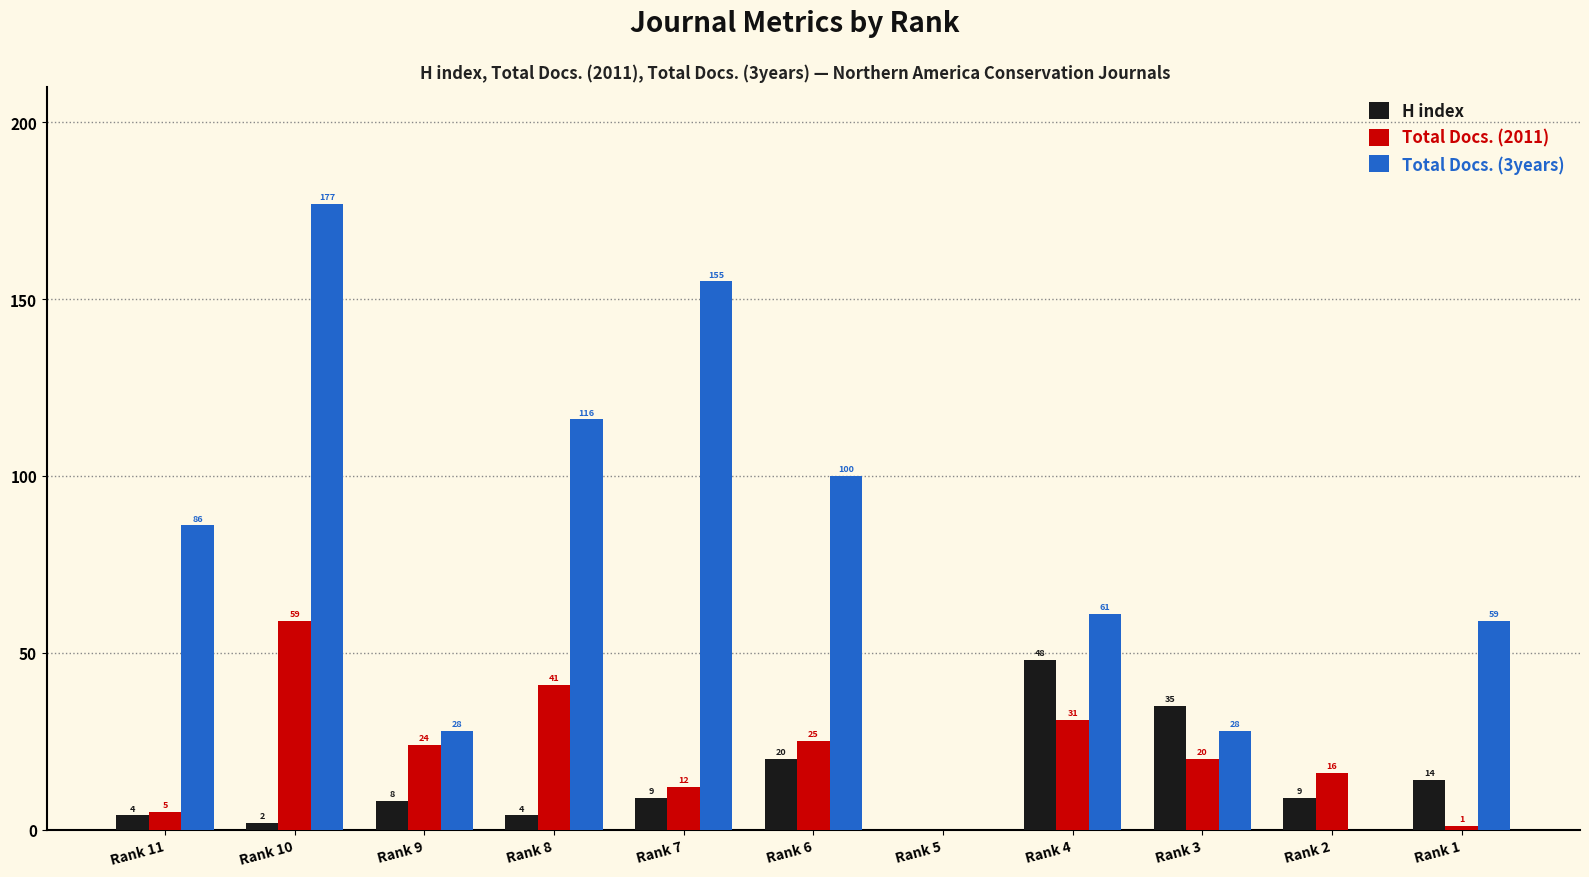

Which series has the largest total across all categories?

Total Docs. (3years)